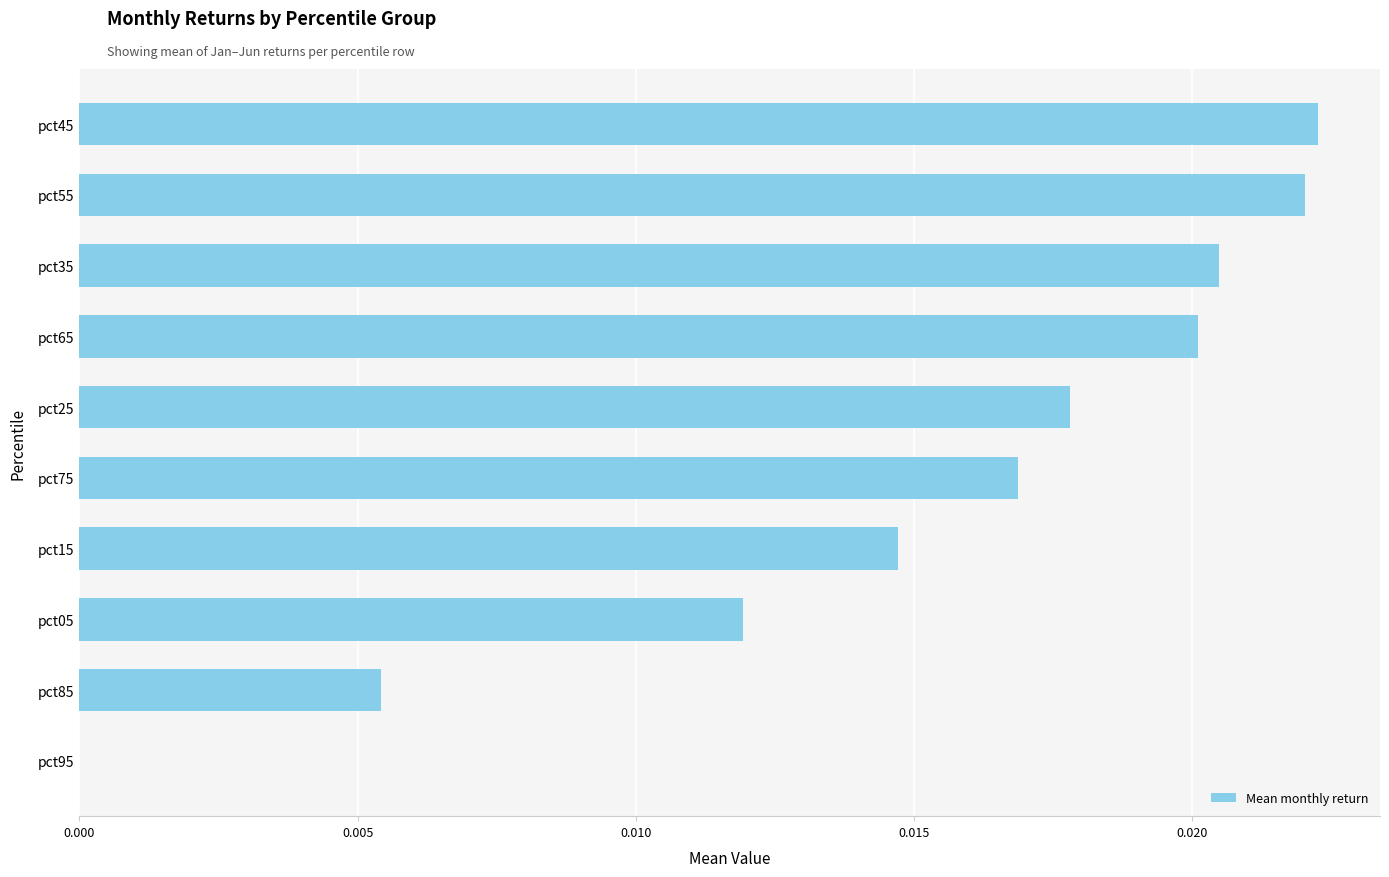

How many values are between 0 and 1?

10